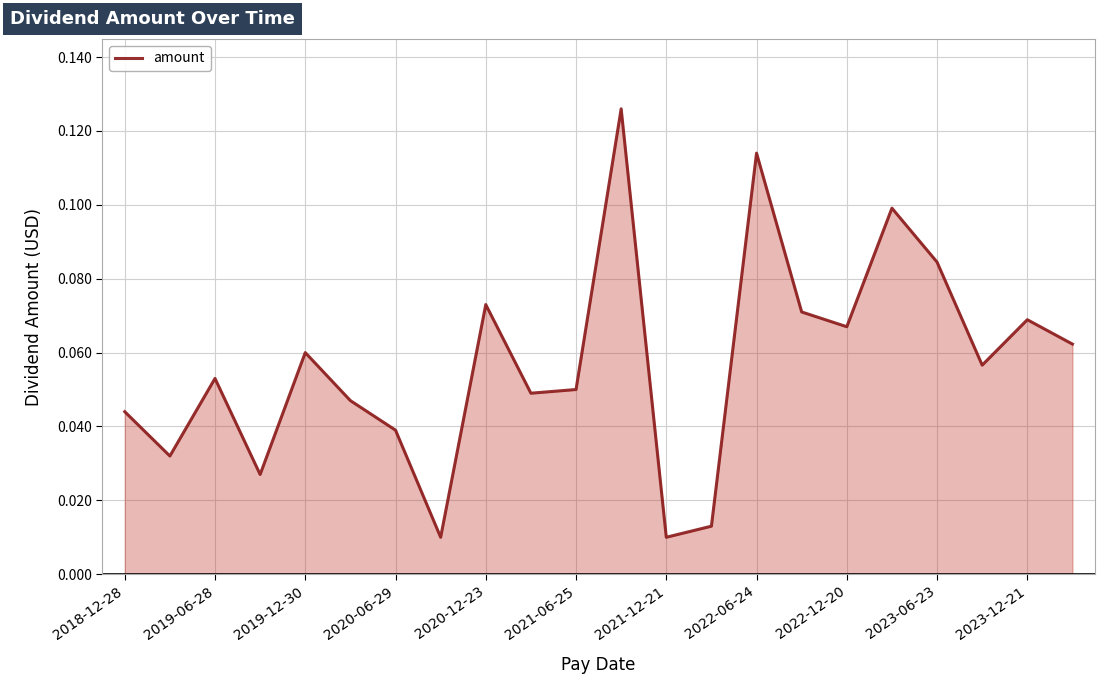

How many interior local valleys (lower than both neighbors) does the data have?

7